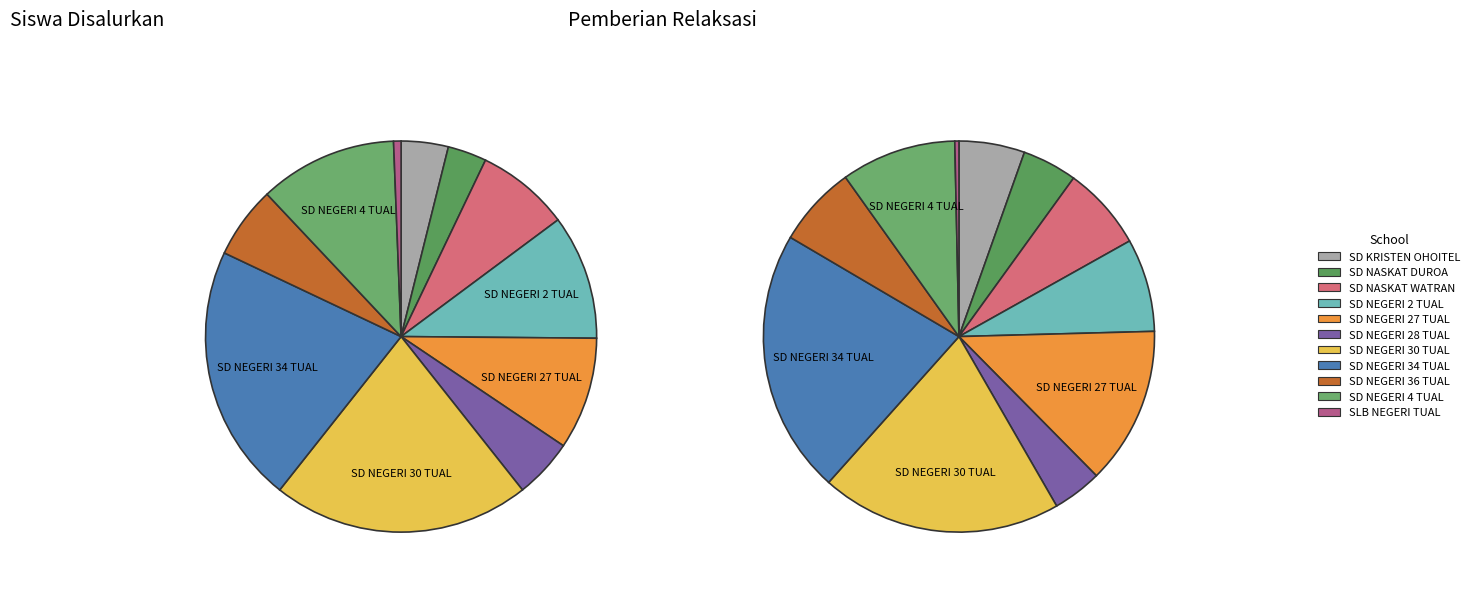

Is there any slice that represents more than half of the pie?

No